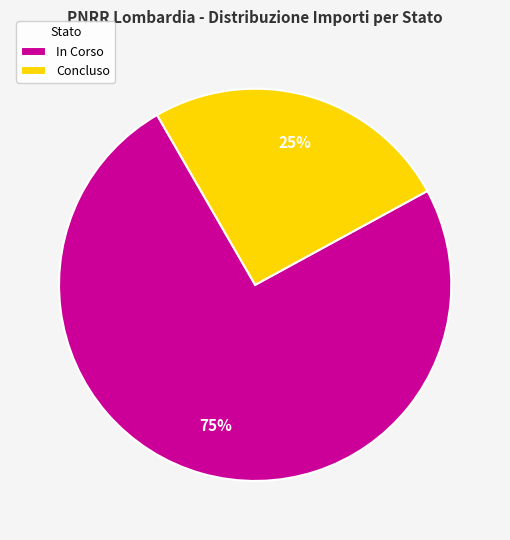

What percentage is the In Corso slice, to the nearest percent?

75%